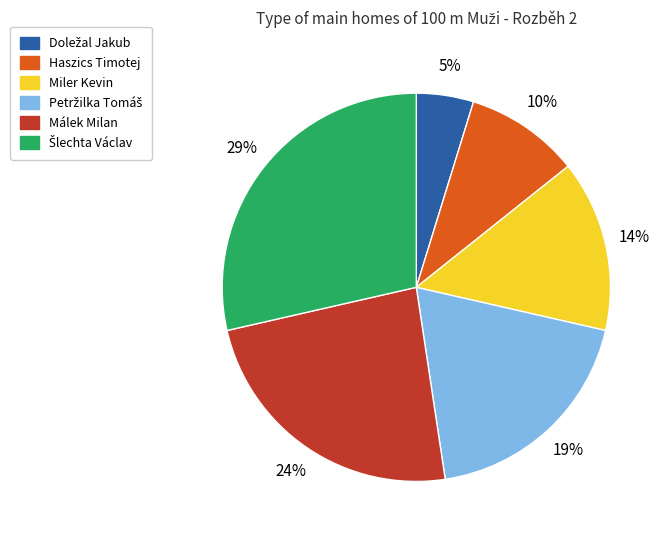

Is there a majority slice in this chart?

No